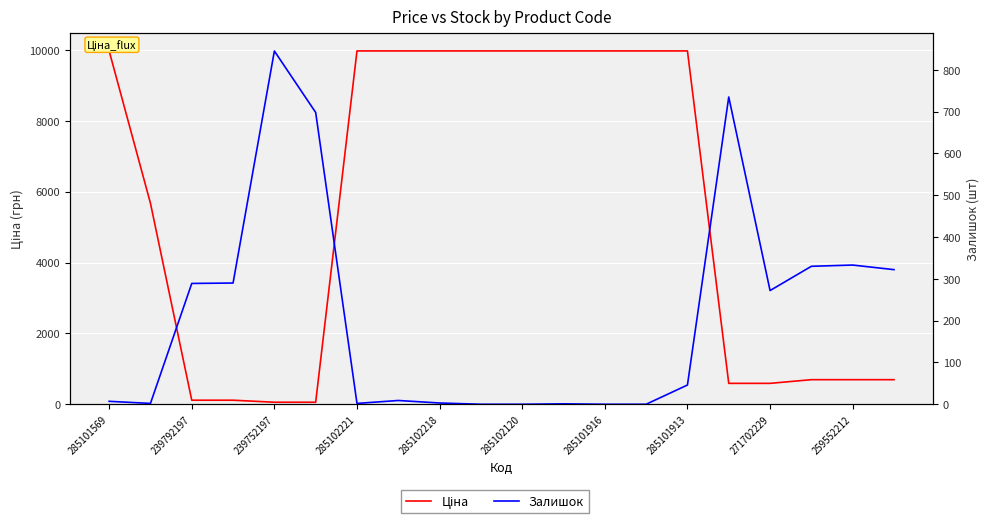

What is the spread (max minus min) of values at 17?

363.7